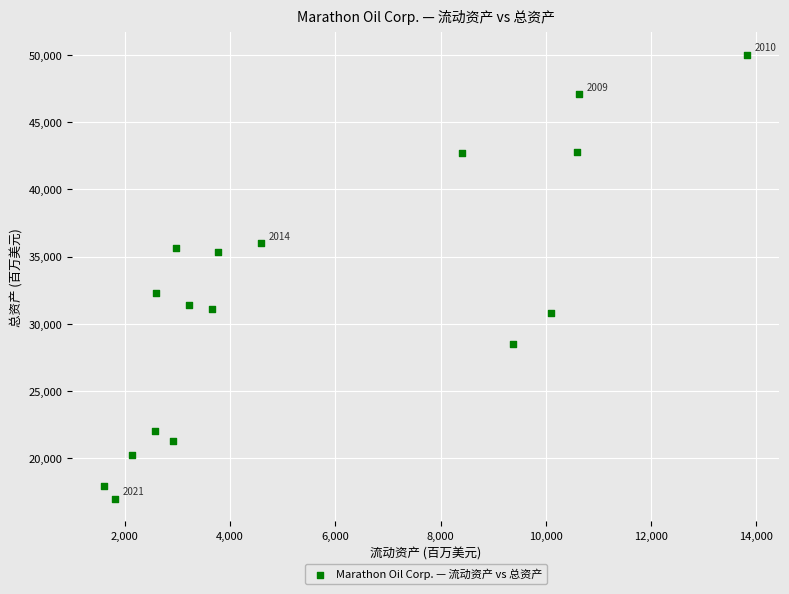

What Y value in the scatter plot is closest to 33504?

32311